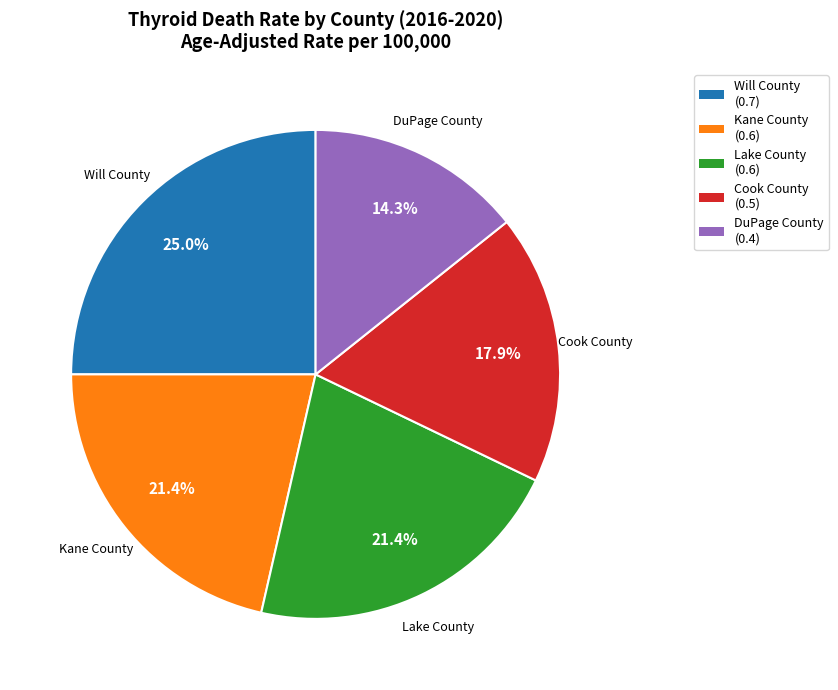

Does Will County represent more than half of the total?

No